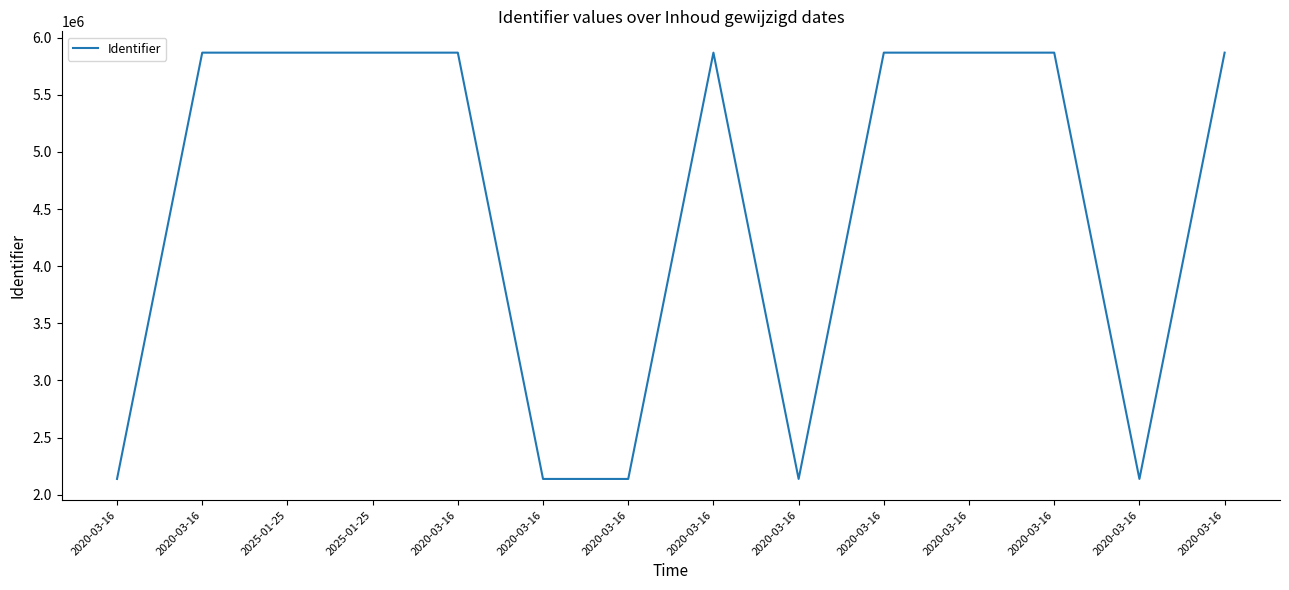

What is the label of the 7th point from the right?

2020-03-16